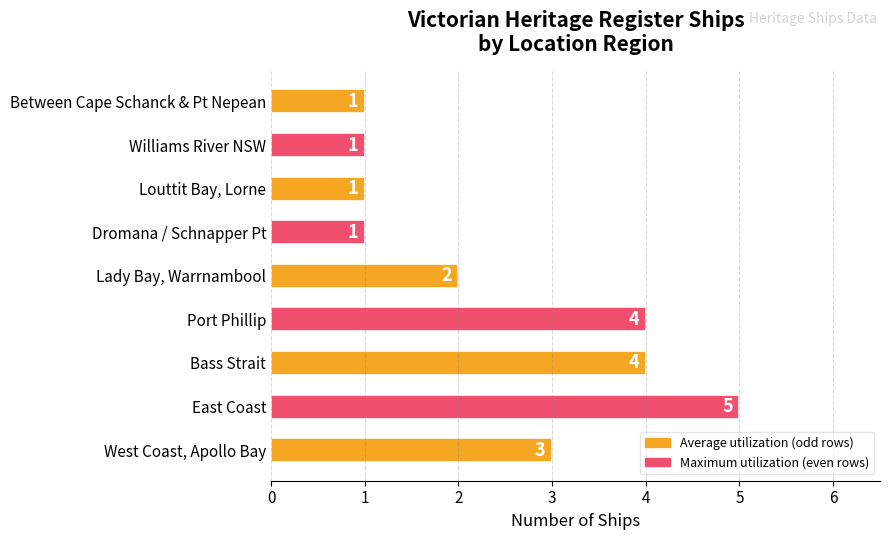

What is the minimum value shown in the chart?

1